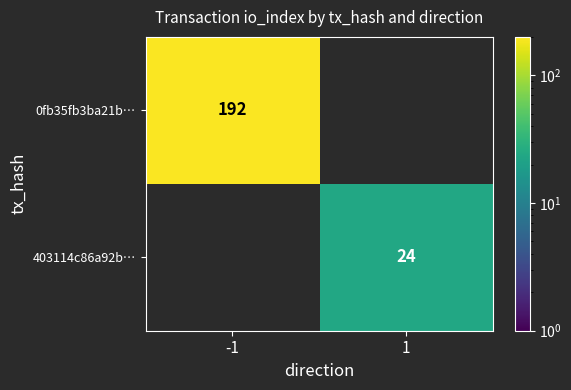

The value of 403114c86a92b… at 1 is 24. True or false?

True